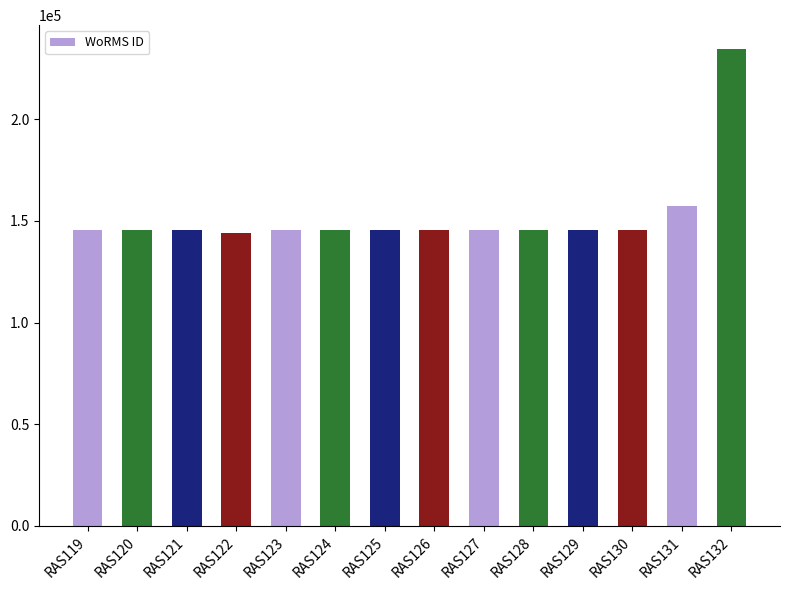

How many categories are shown in the chart?

14